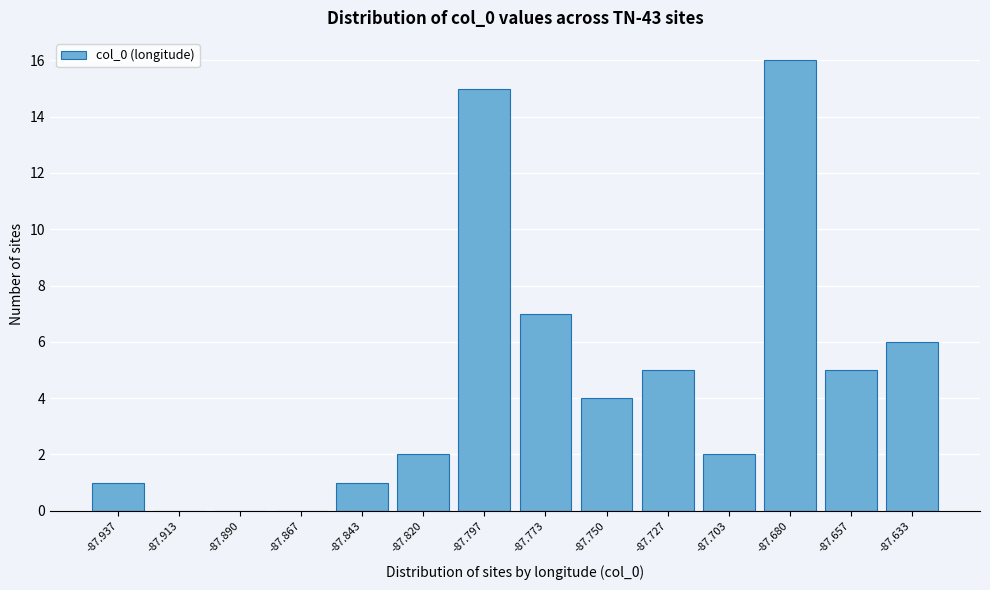

Which range on the x-axis has the tallest bar?

-87.690 to -87.670